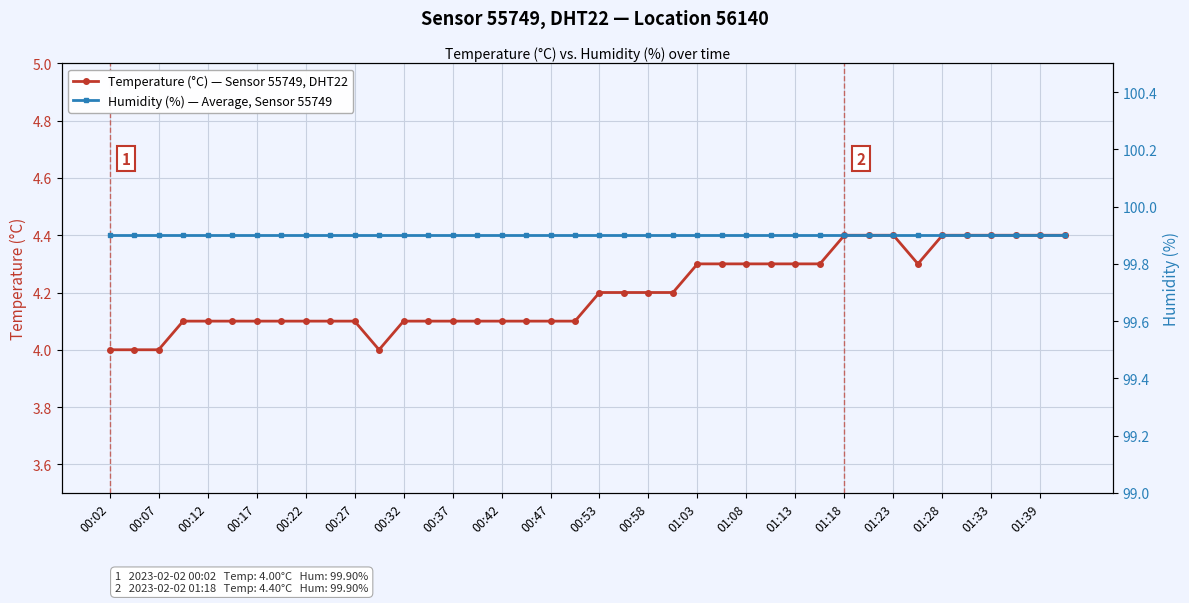

The Temperature (°C) — Sensor 55749, DHT22 series shows 4.1 at 00:12. True or false?

True